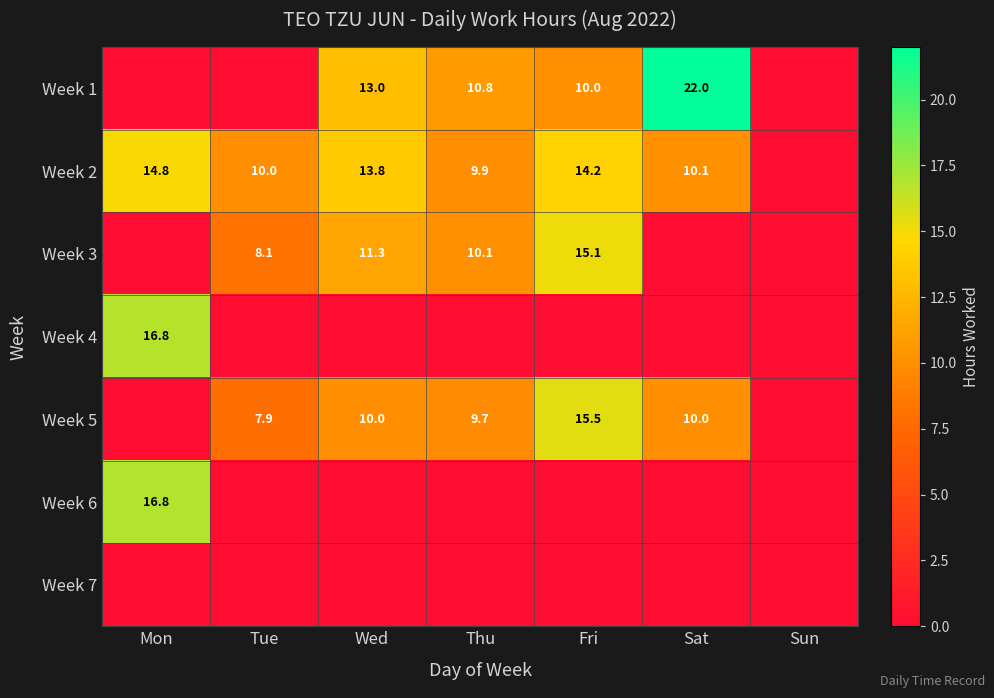

What is the total value across all series at Tue?

26.0